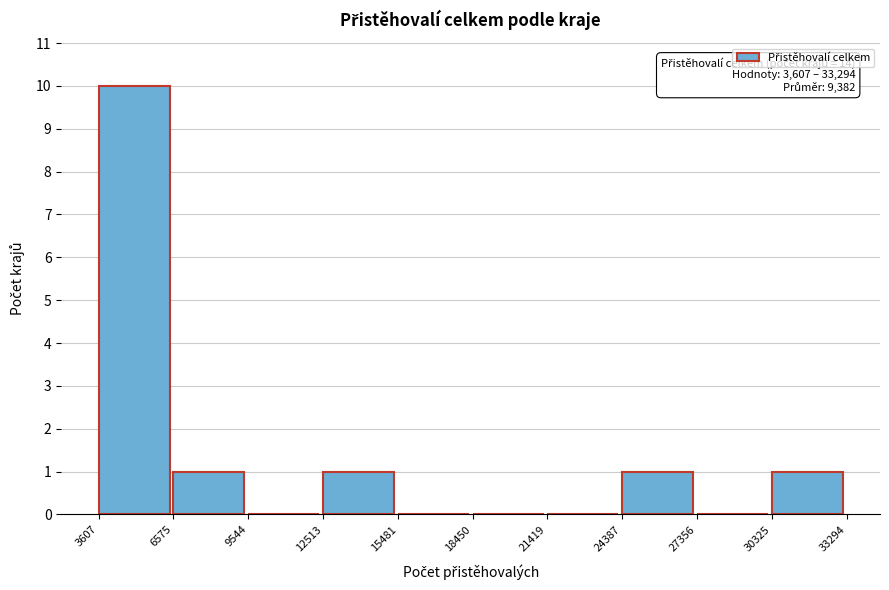

Which range on the x-axis has the tallest bar?

3607 to 6575